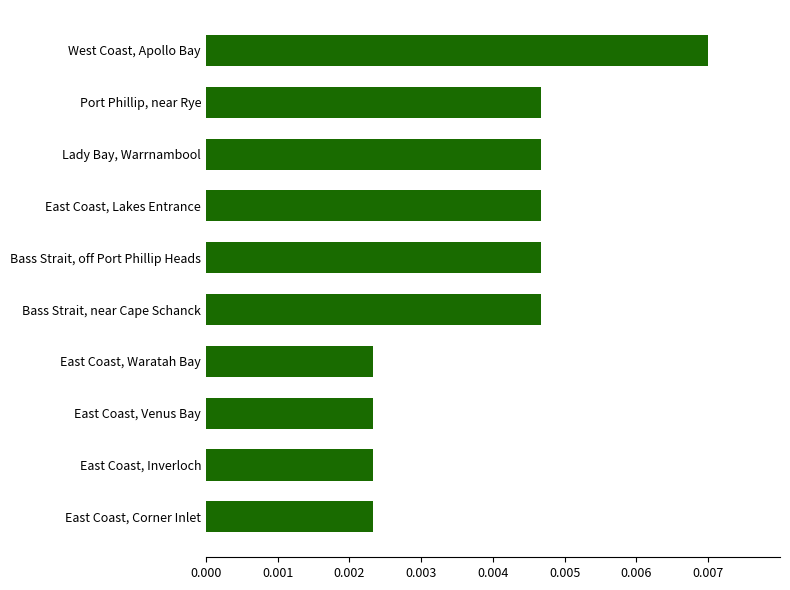

Does the chart contain stacked bars?

No